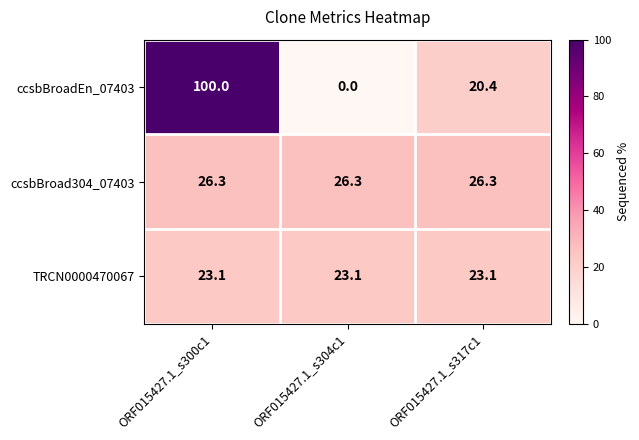

Reading left to right, transcribe all the data shown in this chart.

ccsbBroadEn_07403: 100.0	0.0	20.4
ccsbBroad304_07403: 26.3	26.3	26.3
TRCN0000470067: 23.1	23.1	23.1